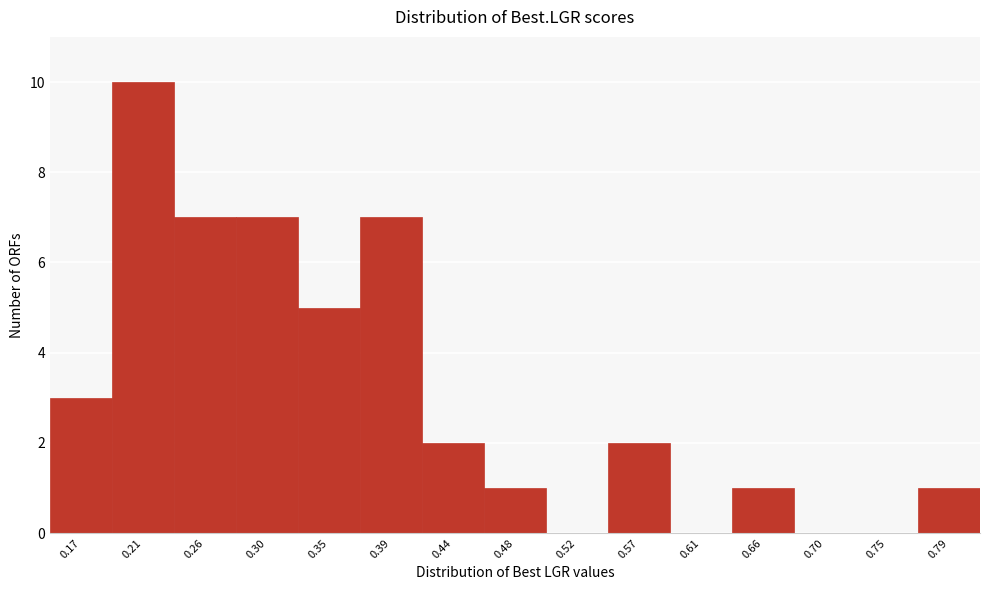

Reading left to right, extract all data points from this chart.

0.17=3	0.21=10	0.26=7	0.30=7	0.35=5	0.39=7	0.44=2	0.48=1	0.52=0	0.57=2	0.61=0	0.66=1	0.70=0	0.75=0	0.79=1